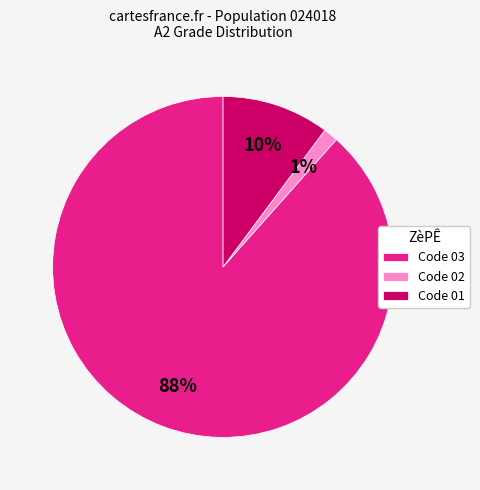

Does any single category account for the majority?

Yes